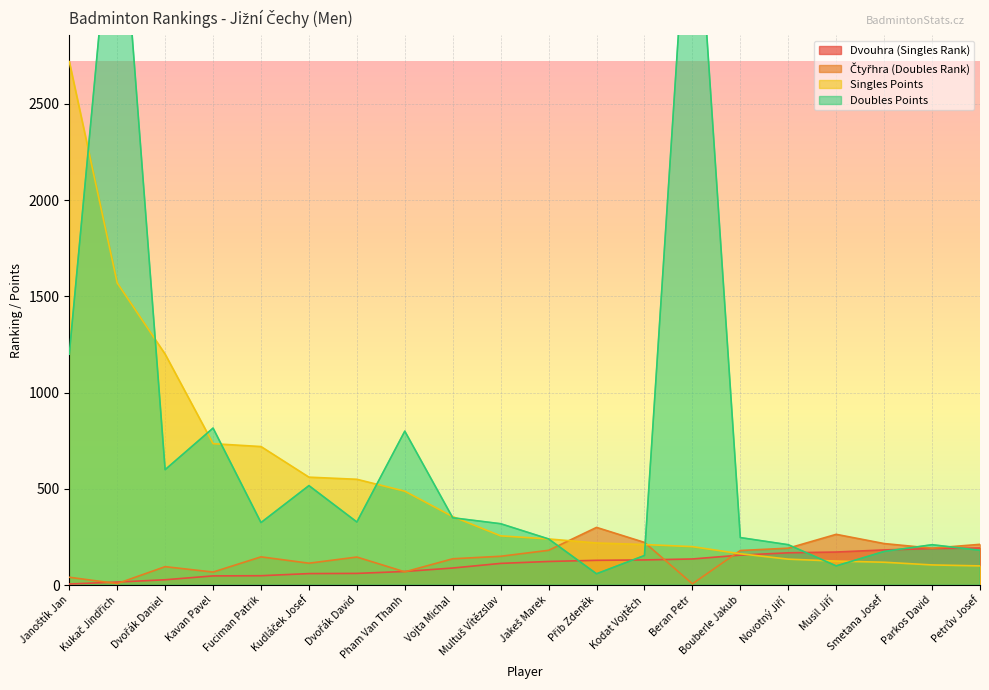

Between Dvořák David and Beran Petr, which is larger?

Beran Petr